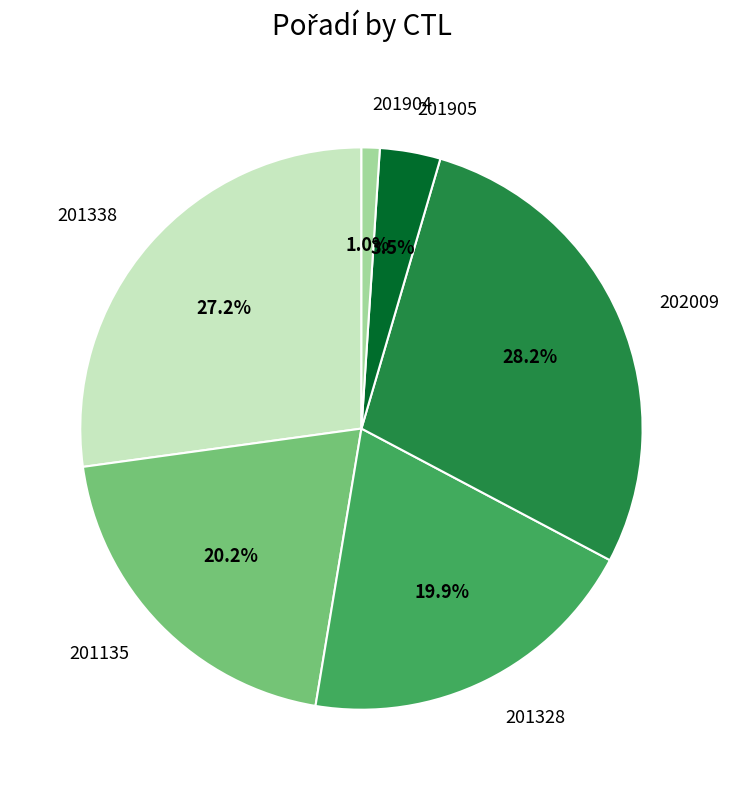

How many segments does this pie chart have?

6